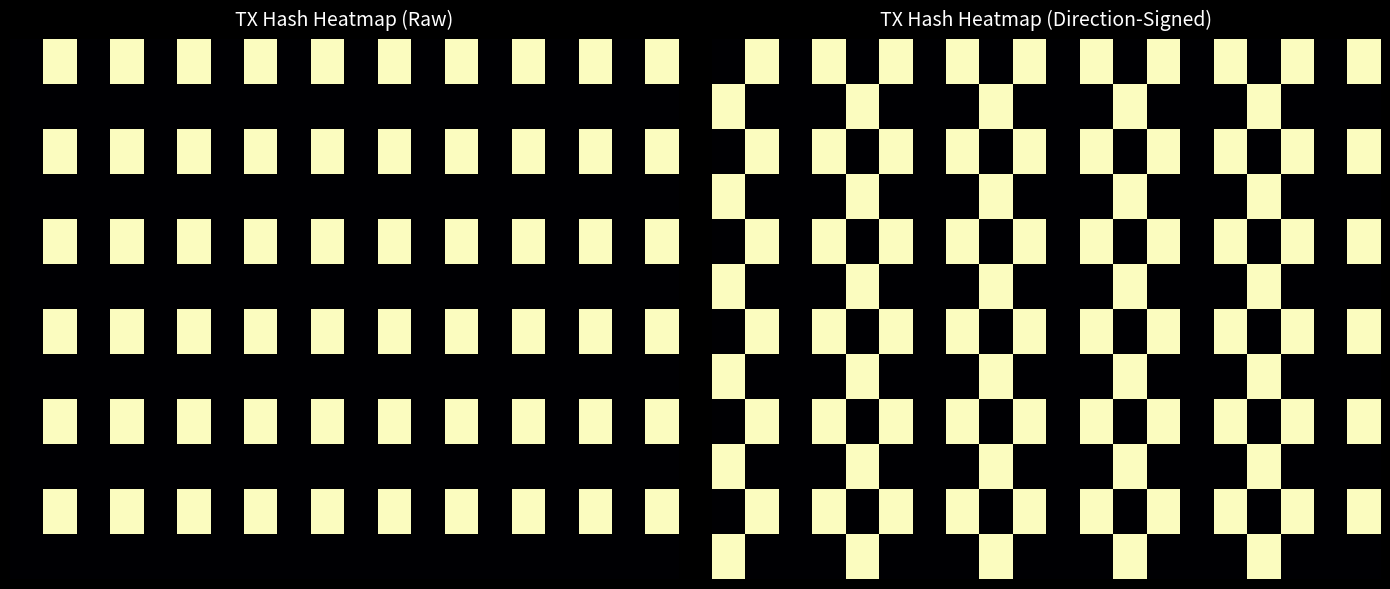

Which has a higher value, 4 or 6?

4